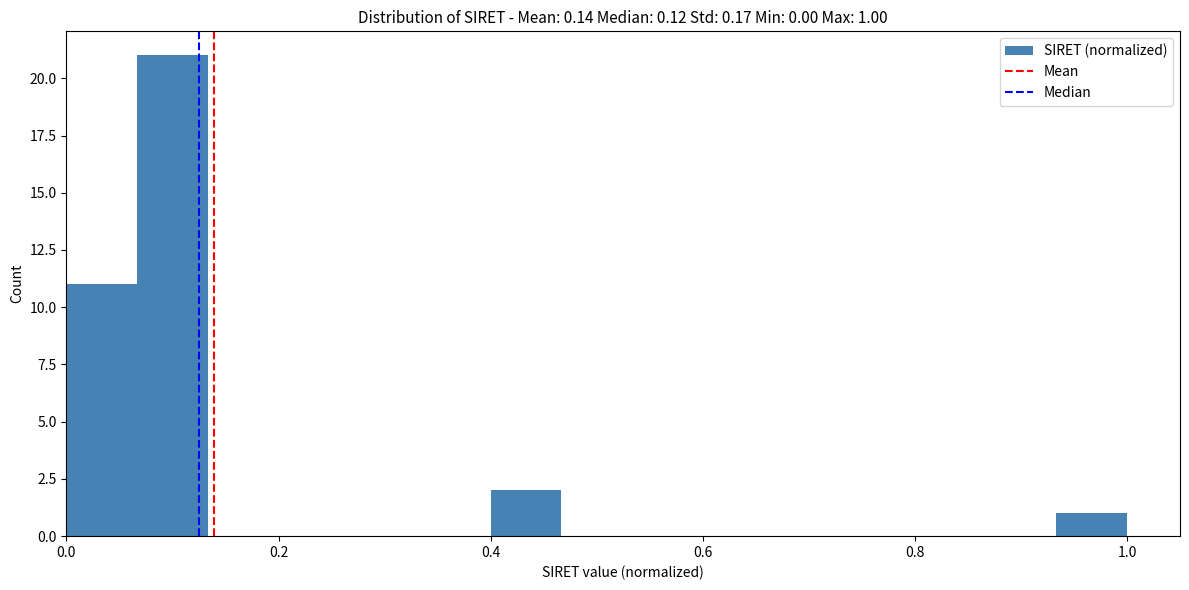

Around what value on the x-axis is the tallest bar? Give the approximate position of its centre, as read against the axis.

0.10